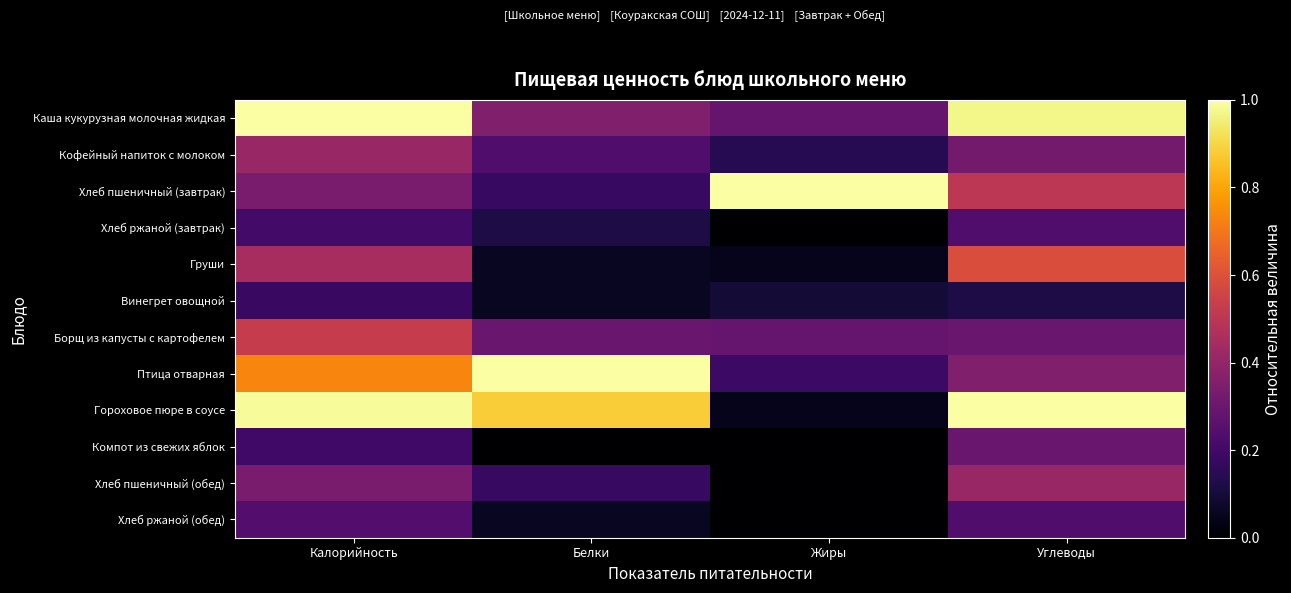

Which series has the largest total across all categories?

Гороховое пюре в соусе